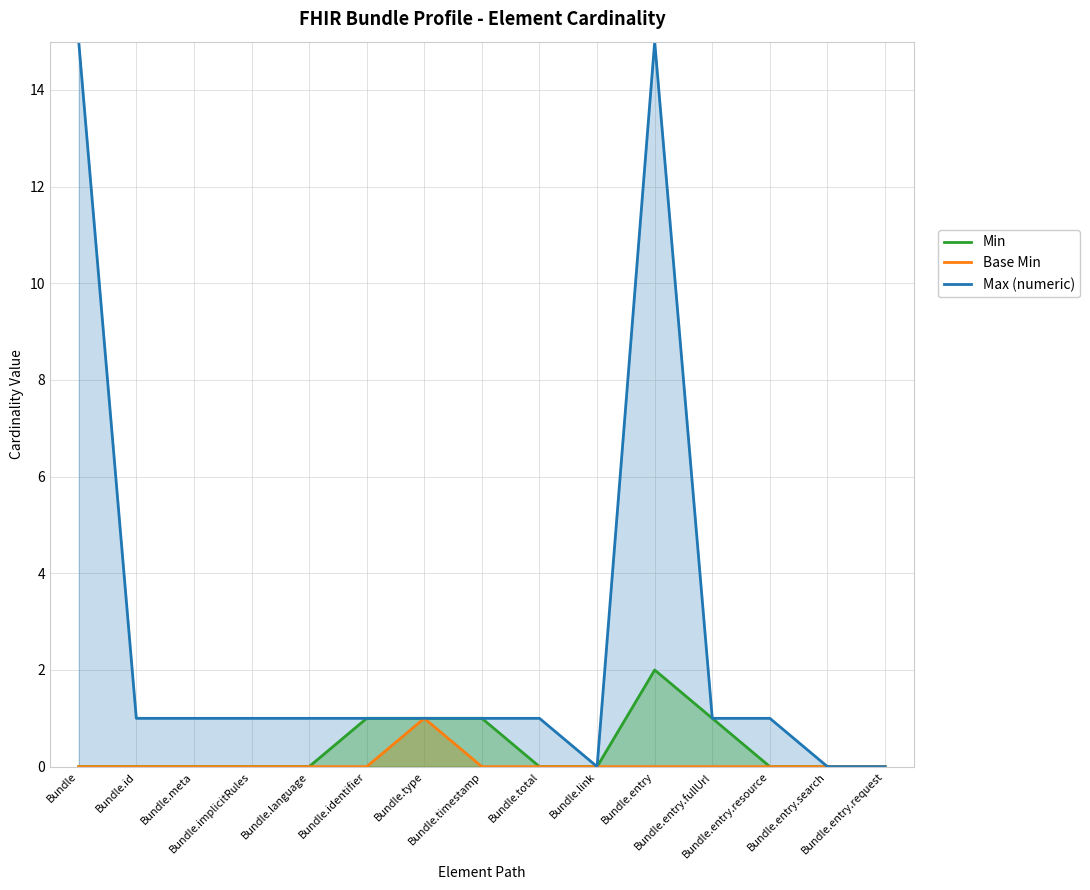

What is the label of the 9th point from the left?

Bundle.total